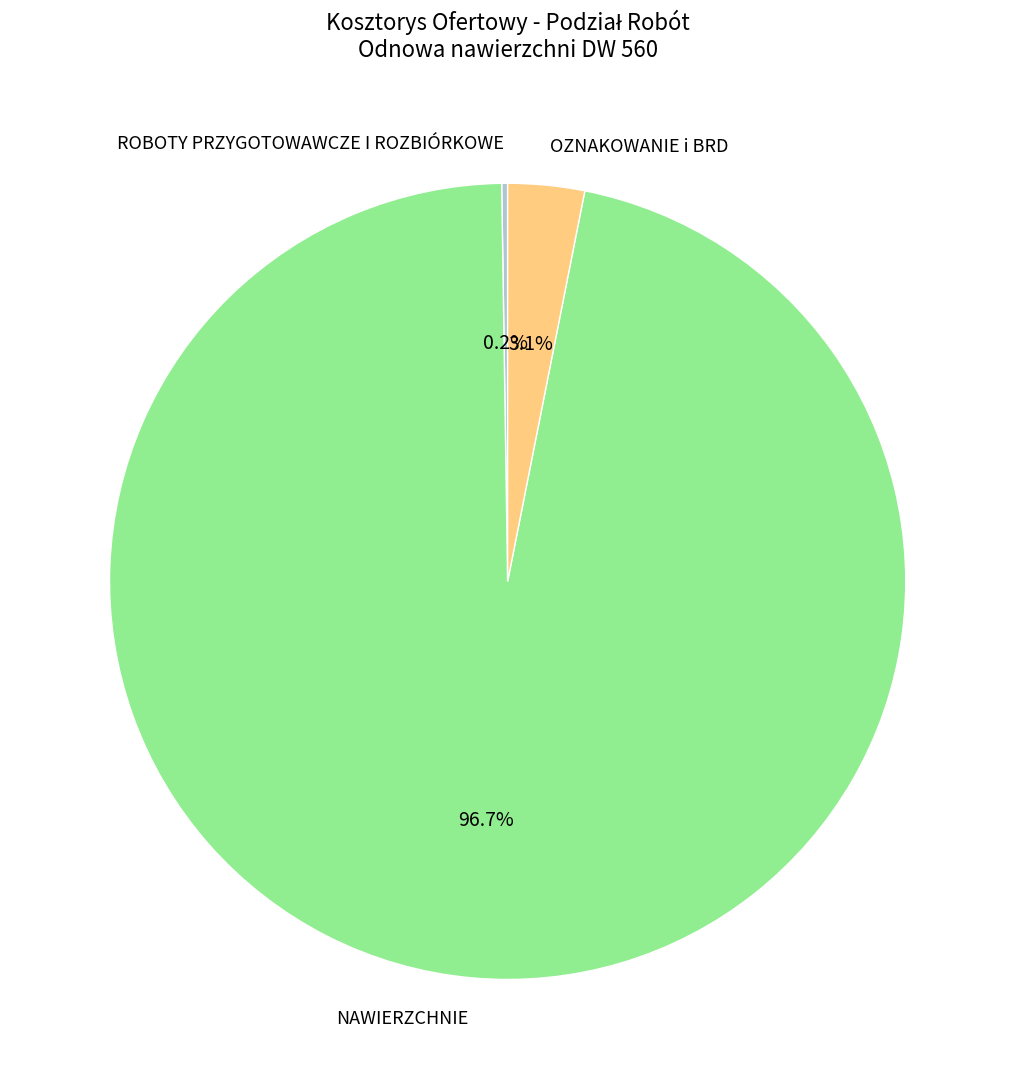

Which slice is the largest?

NAWIERZCHNIE